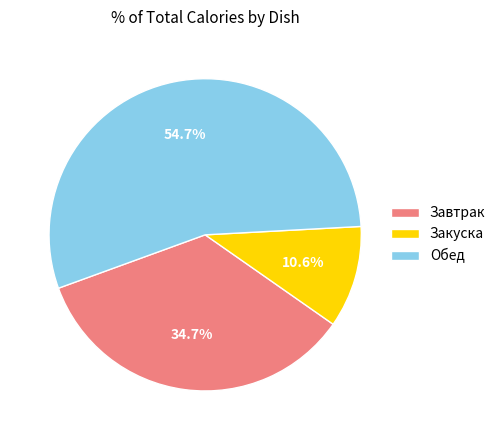

Which category has the biggest portion of the pie?

Обед